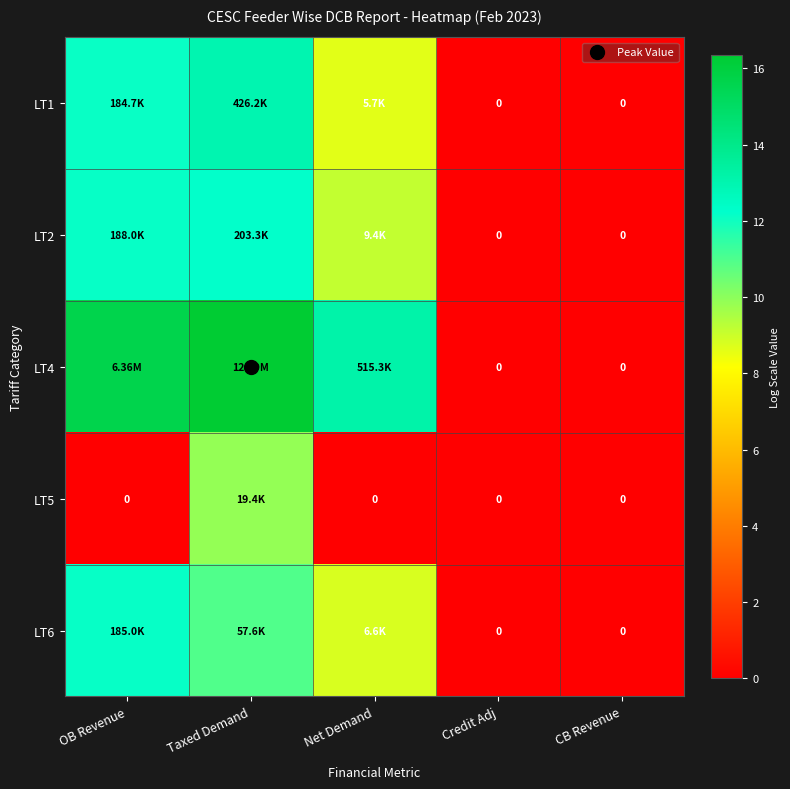

How many values in the LT4 series exceed 13?

3